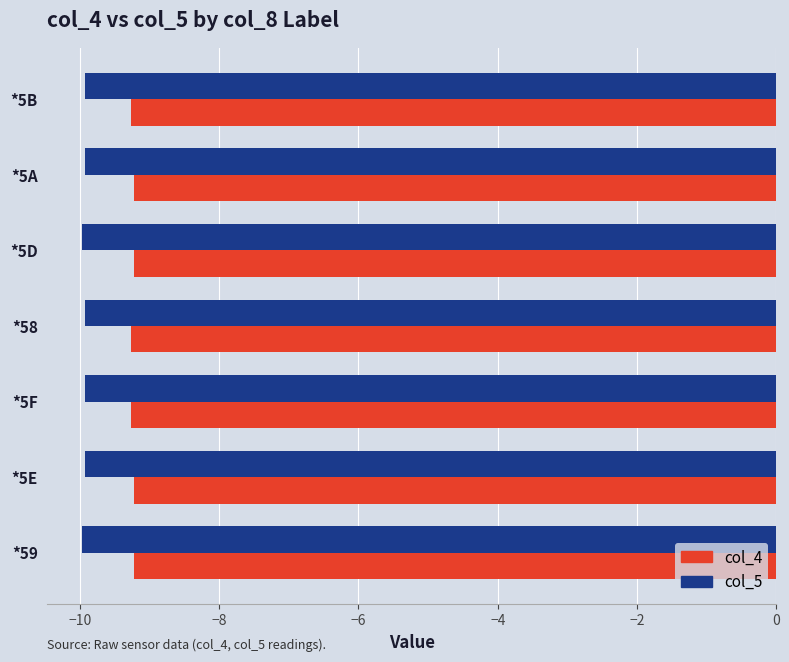

Between *5D and *5A, which series saw the biggest shift?

col_5